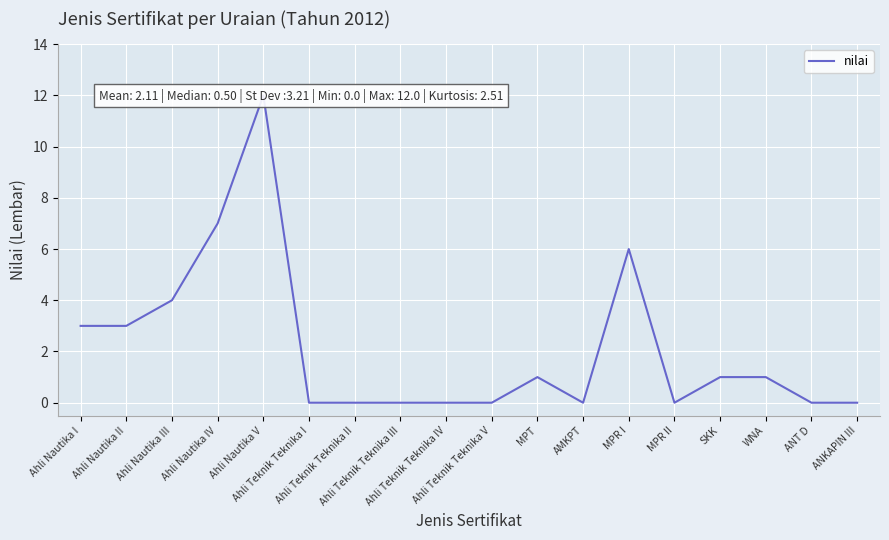

How many data points are above 1?

6